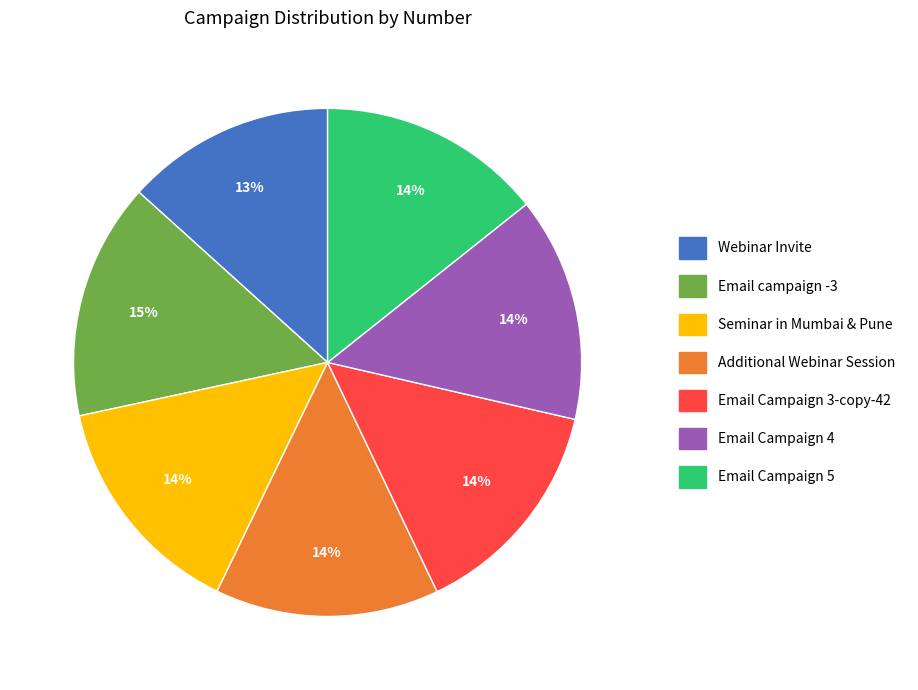

What is the ratio of the value at Additional Webinar Session to the value at Email campaign -3?

0.9